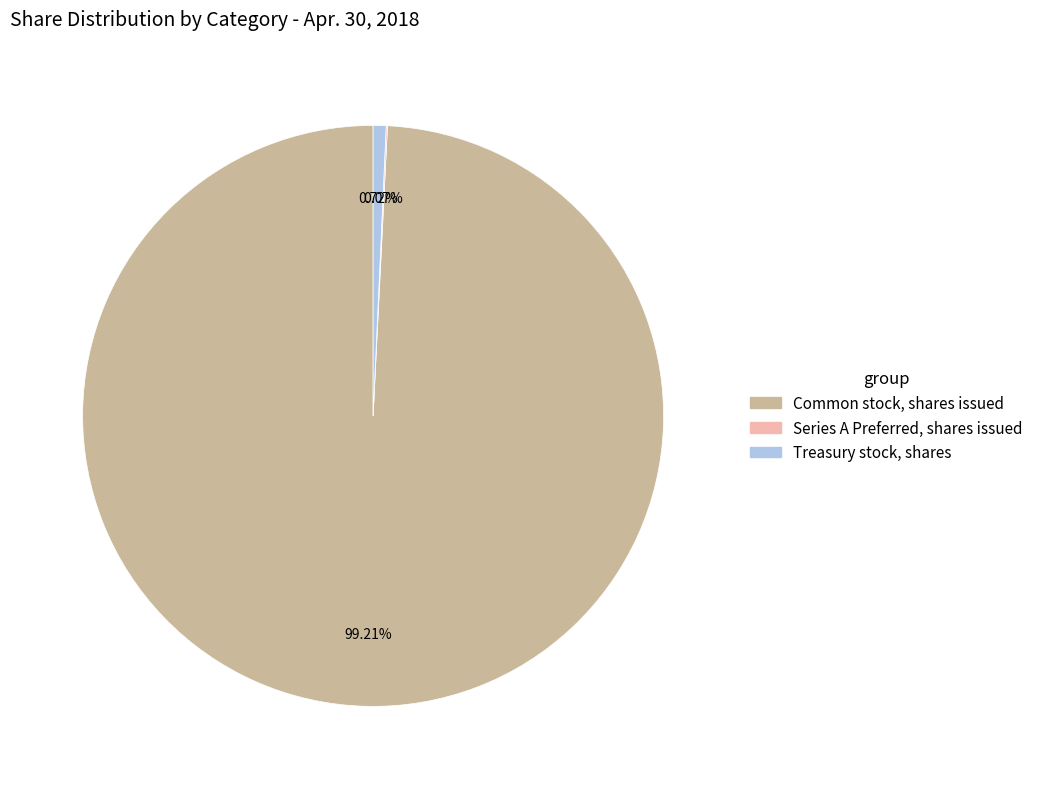

Is there any slice that represents more than half of the pie?

Yes